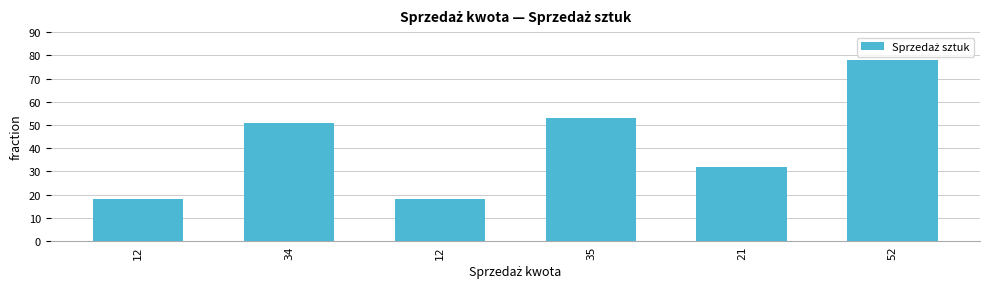

Does the chart contain any negative values?

No